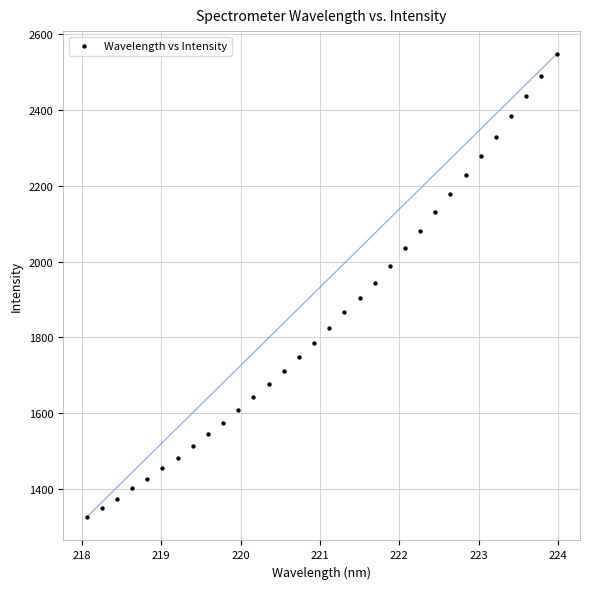

What is the range of Y values (max minus min)?

1221.5